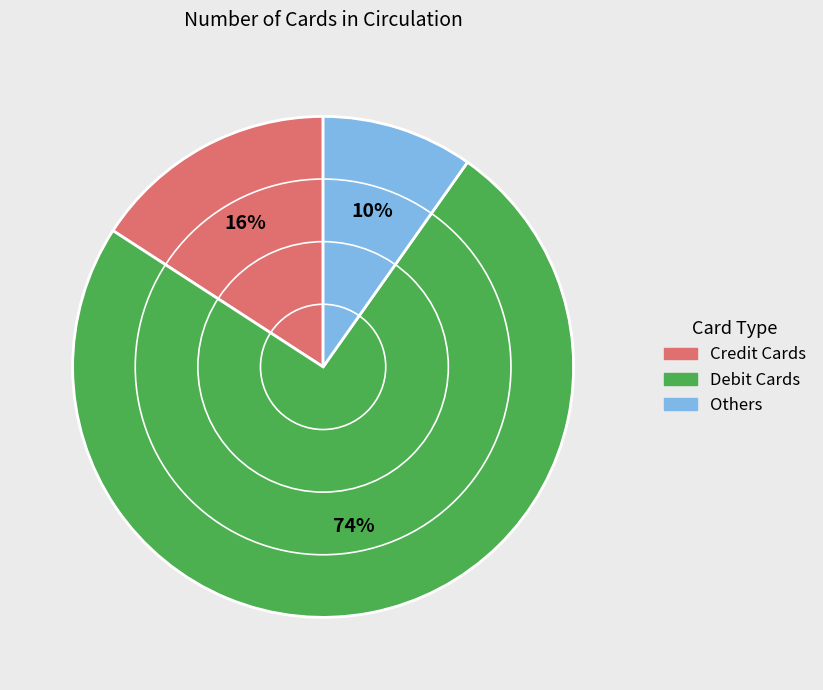

Rank the categories by value from lowest to highest.

Others, Credit Cards, Debit Cards